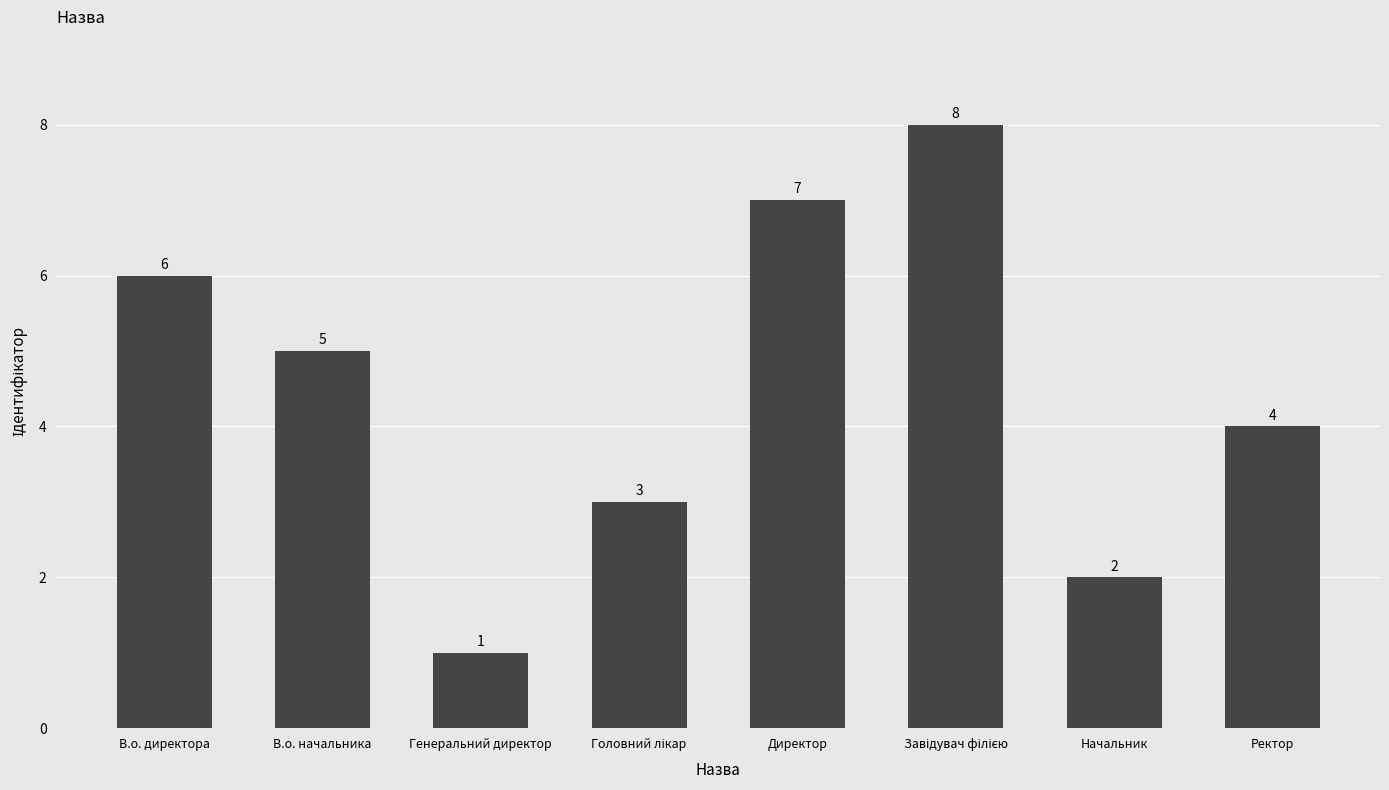

What is the label of the 7th bar from the left?

Начальник